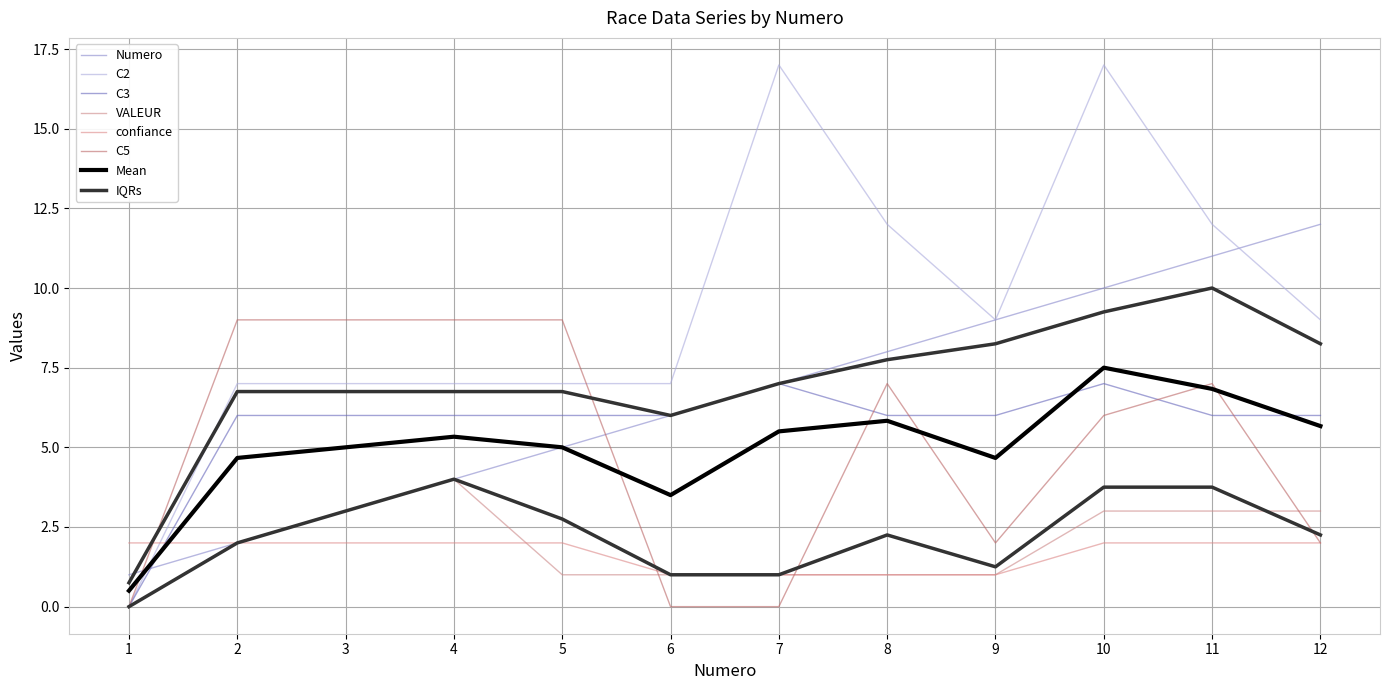

At which category is the sum across all series the highest?

10